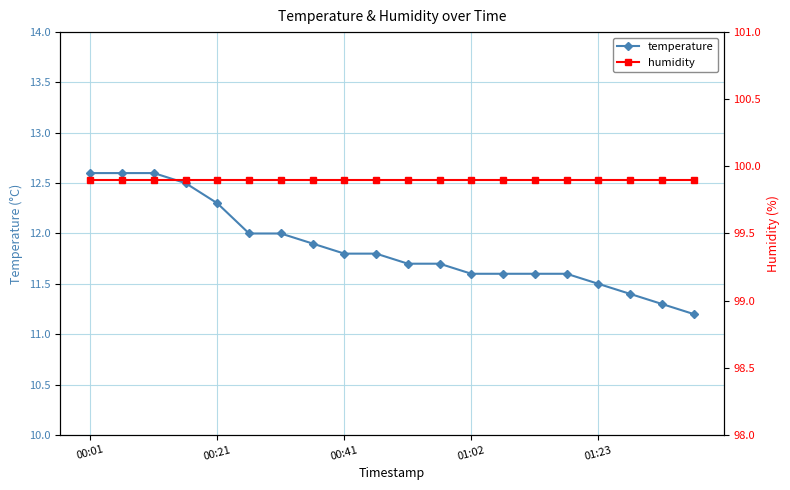

List the series in order of their peak value, highest first.

humidity, temperature